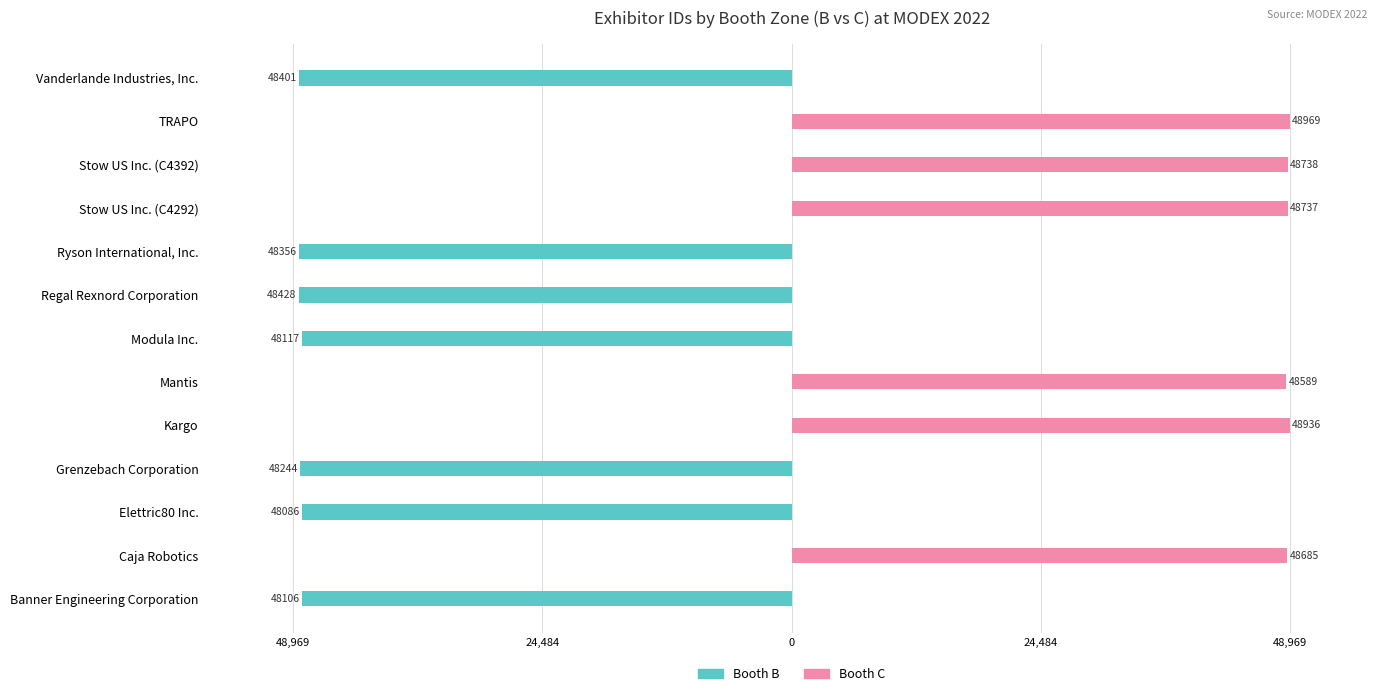

At TRAPO, list the series in order from largest to smallest.

Booth C, Booth B